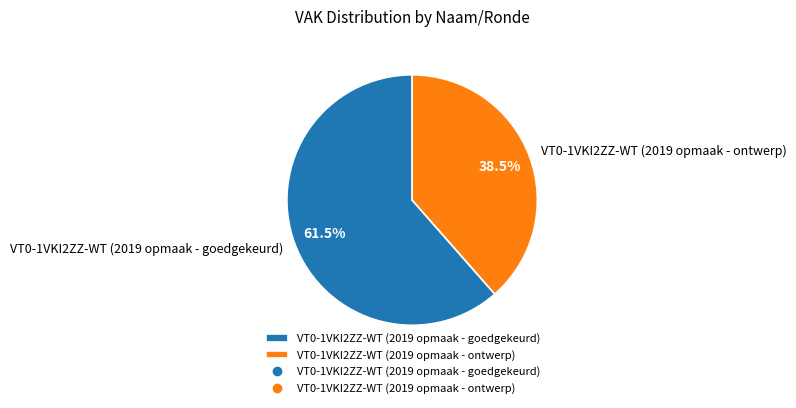

What is the total percentage of VT0-1VKI2ZZ-WT (2019 opmaak - goedgekeurd) and VT0-1VKI2ZZ-WT (2019 opmaak - ontwerp)?

100.0%